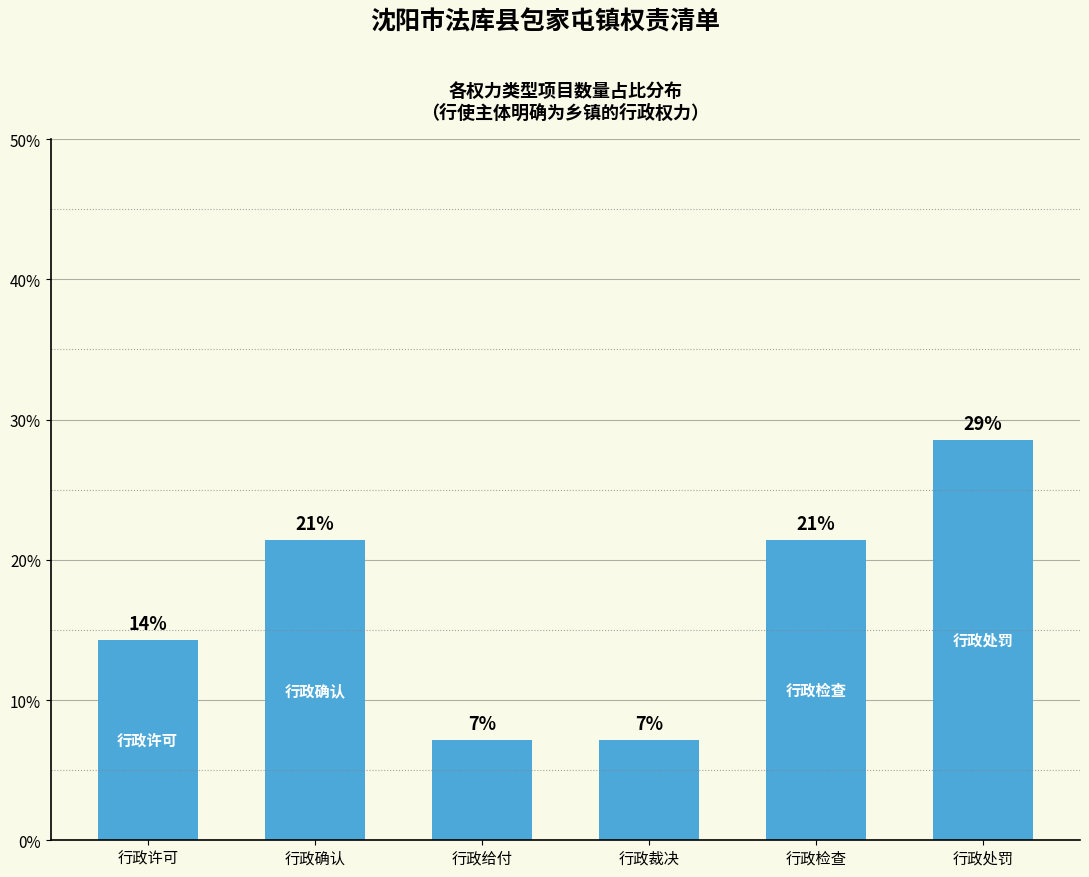

Does the chart contain any negative values?

No